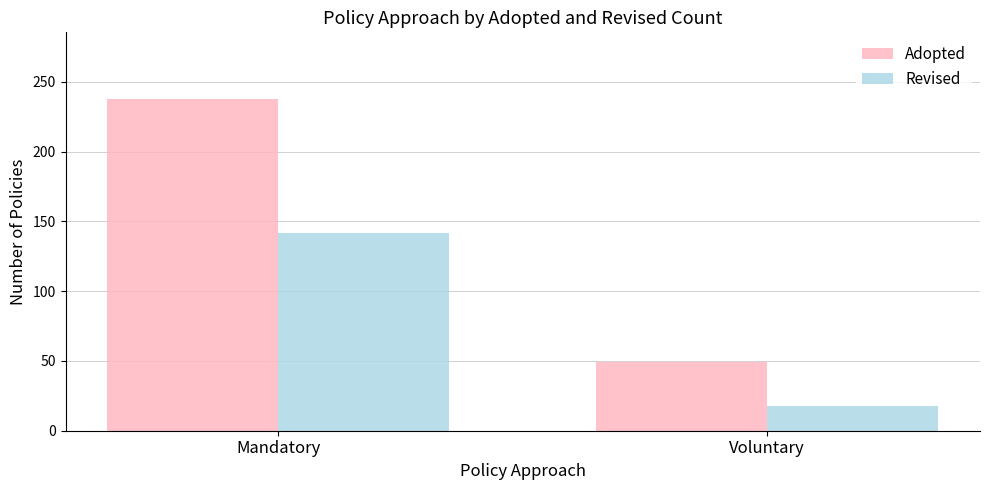

The Adopted series shows 158 at Mandatory. True or false?

False